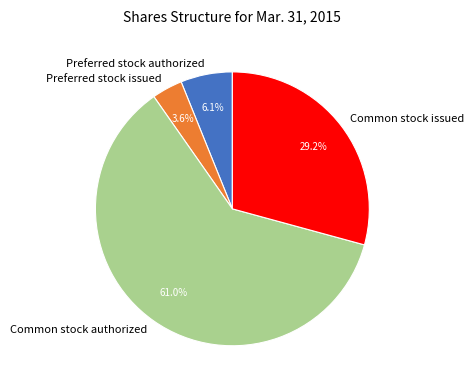

How many segments does this pie chart have?

4